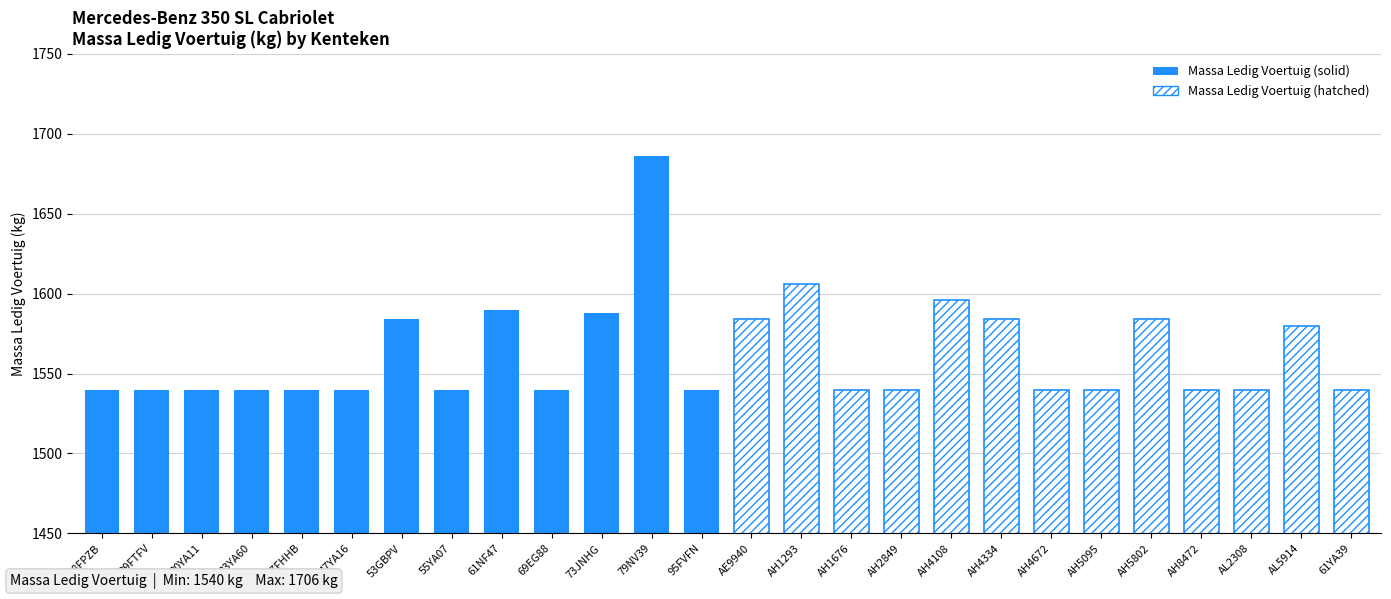

Which category has the lowest value across all series?

08FPZB